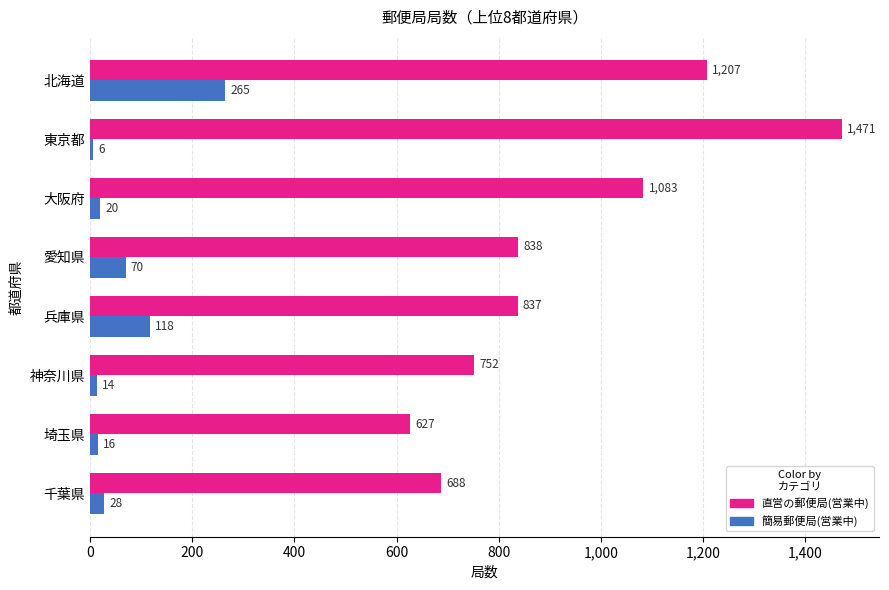

Rank the series by their average value, from highest to lowest.

直営の郵便局(営業中), 簡易郵便局(営業中)